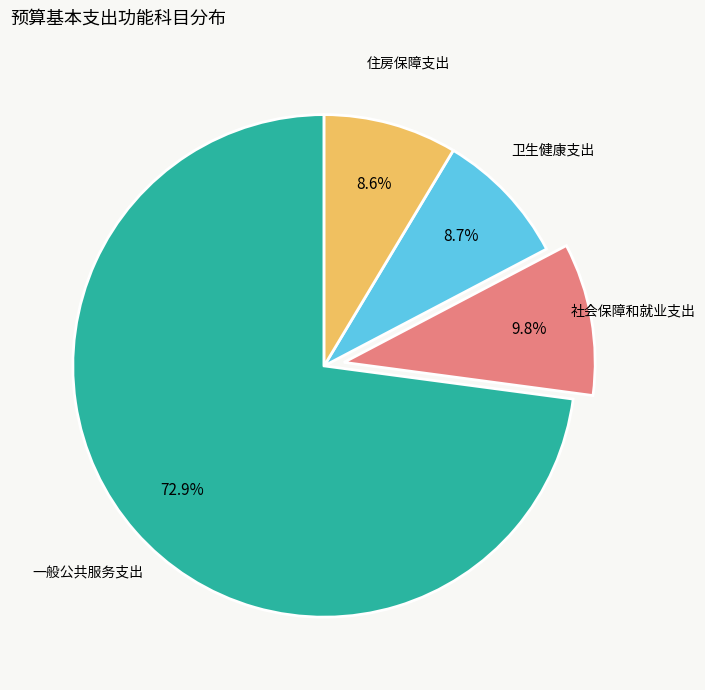

Count the number of slices in the pie.

4